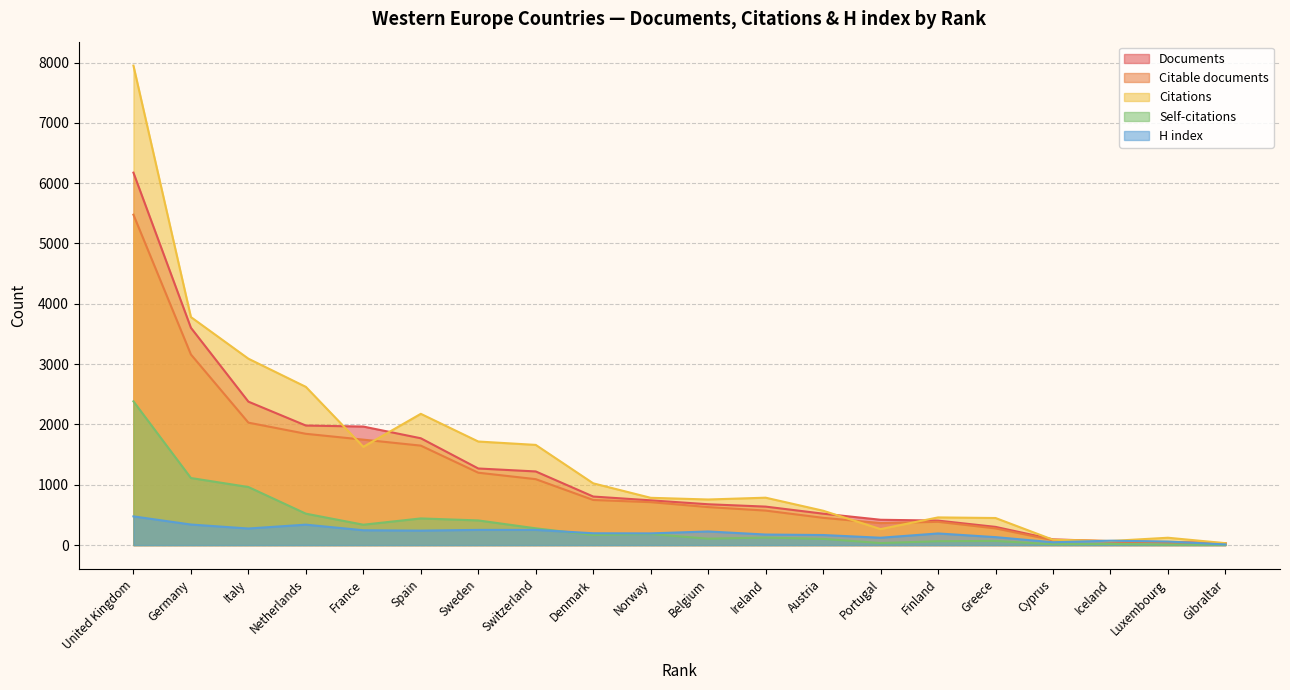

Where does the Documents series first go above 742?

United Kingdom